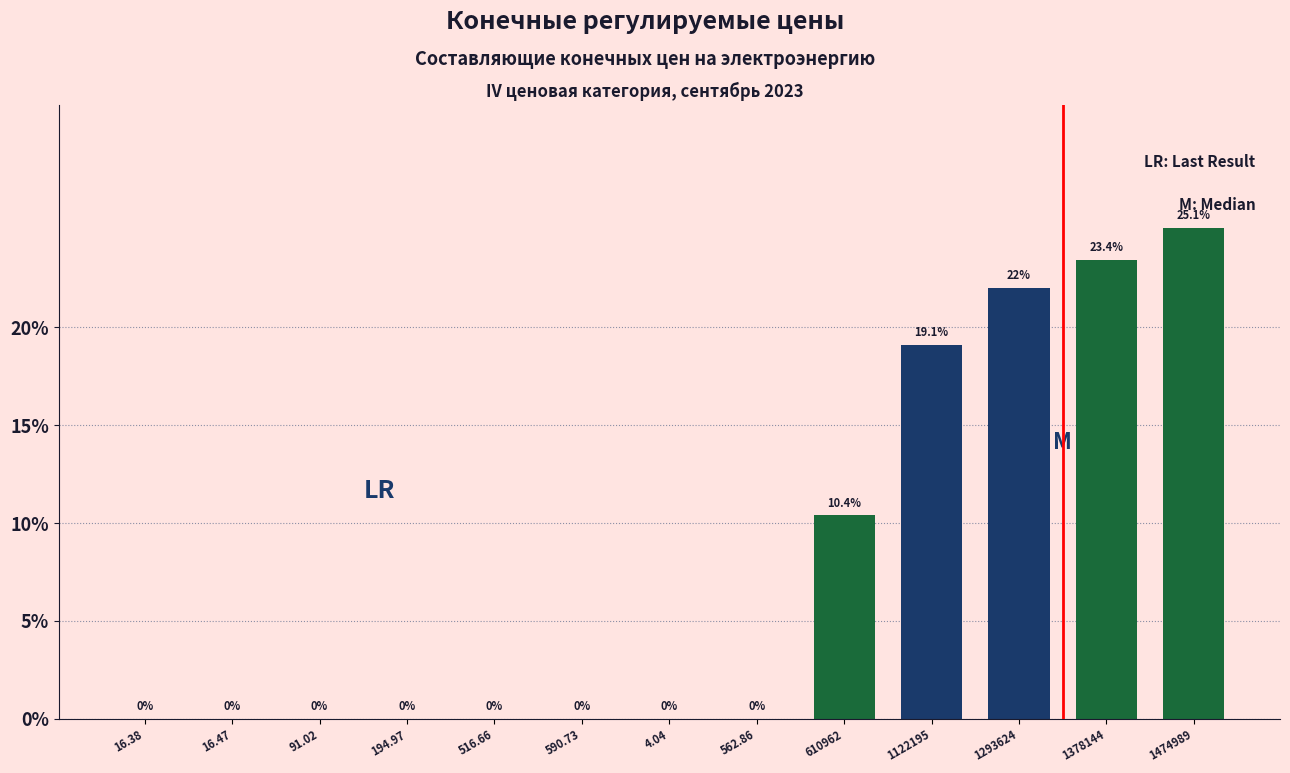

Which label corresponds to the largest value in the chart?

1474989